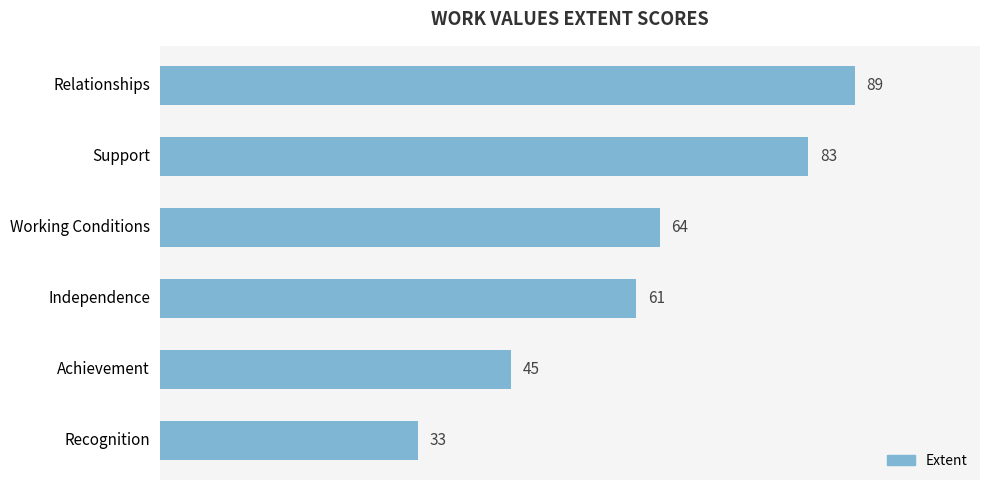

At which label is the value closest to 61?

Independence